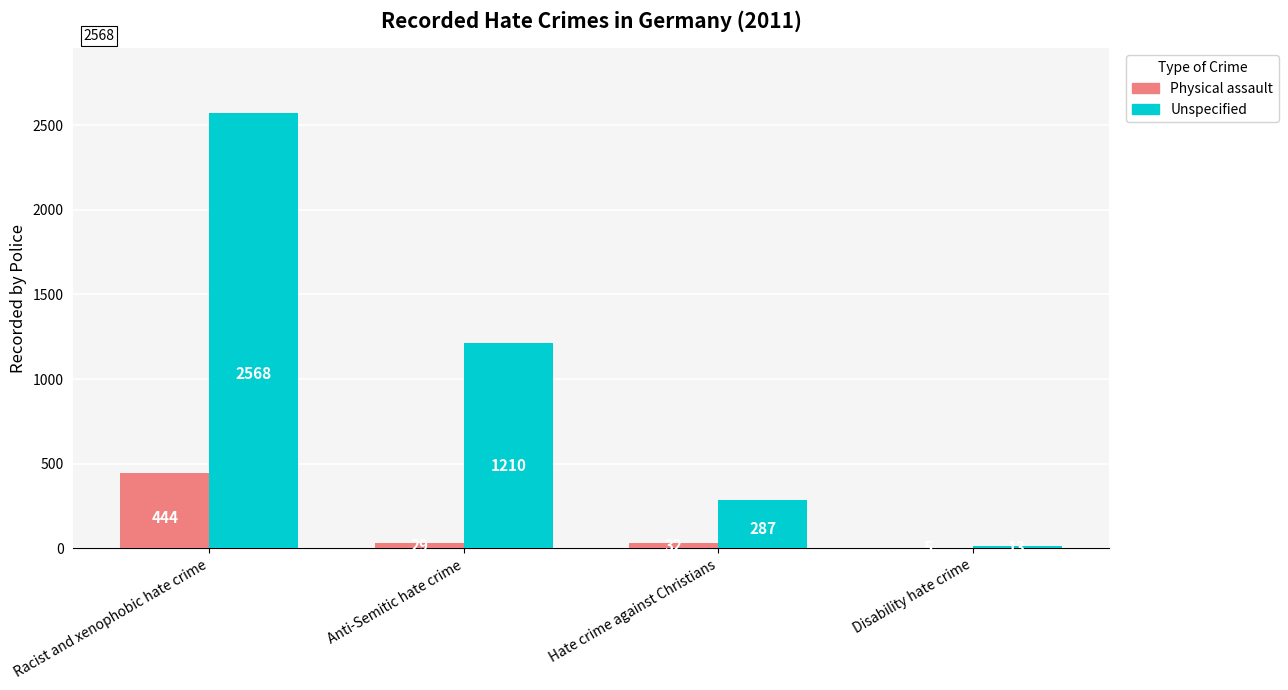

Where is Physical assault nearest to the value 224?

Hate crime against Christians